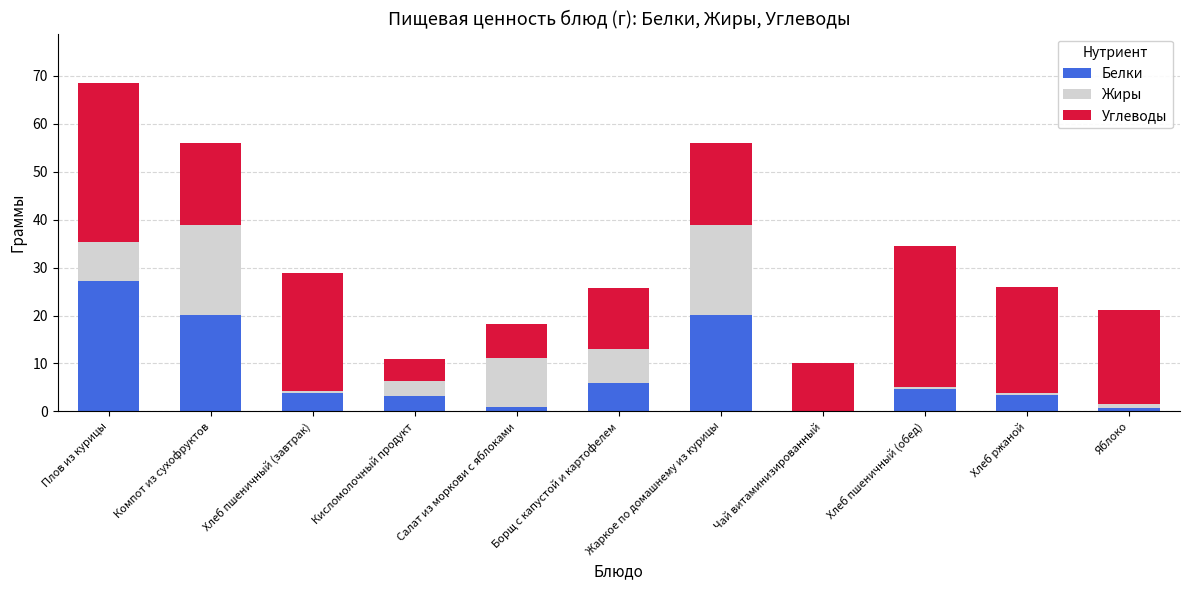

Which category has the highest value in the Белки series?

Плов из курицы